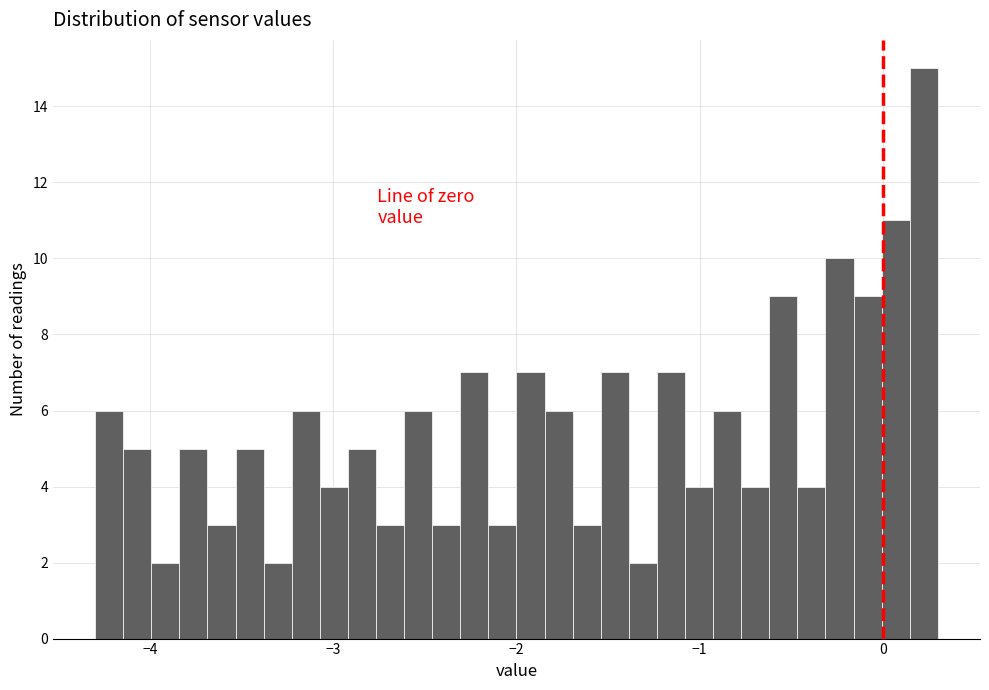

Around what value on the x-axis is the tallest bar? Give the approximate position of its centre, as read against the axis.

0.2